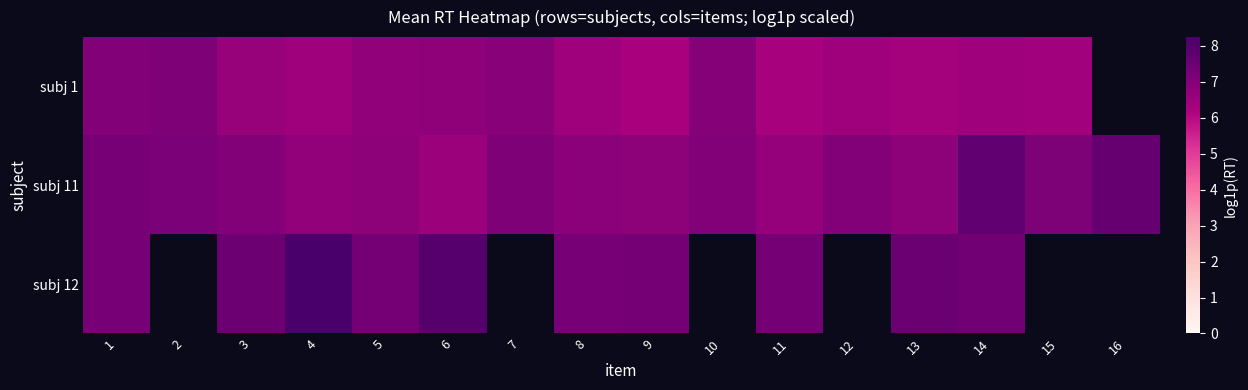

List the labels in order of subj 11 value, largest first.

14, 16, 1, 2, 15, 7, 10, 3, 12, 8, 5, 9, 13, 4, 11, 6